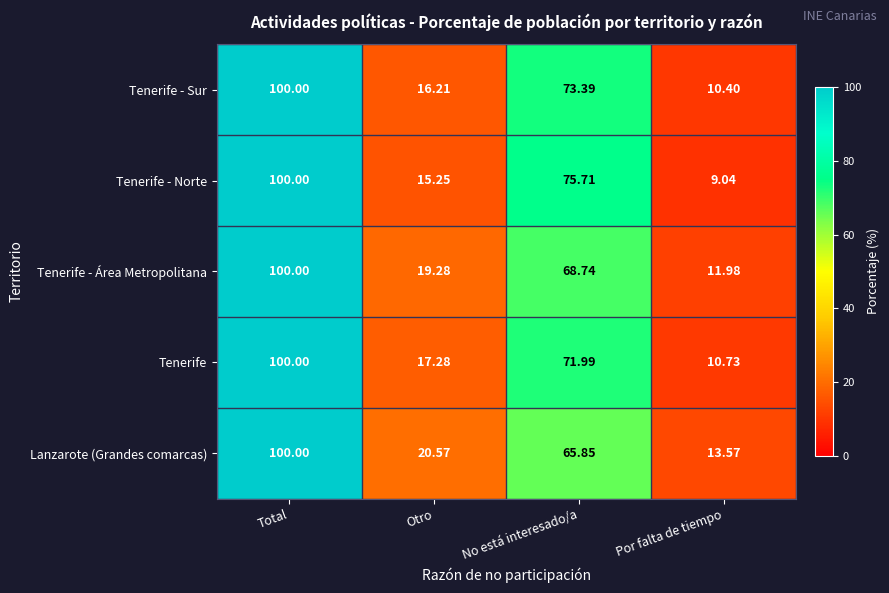

What is the difference between the highest and lowest values at Otro?

5.3